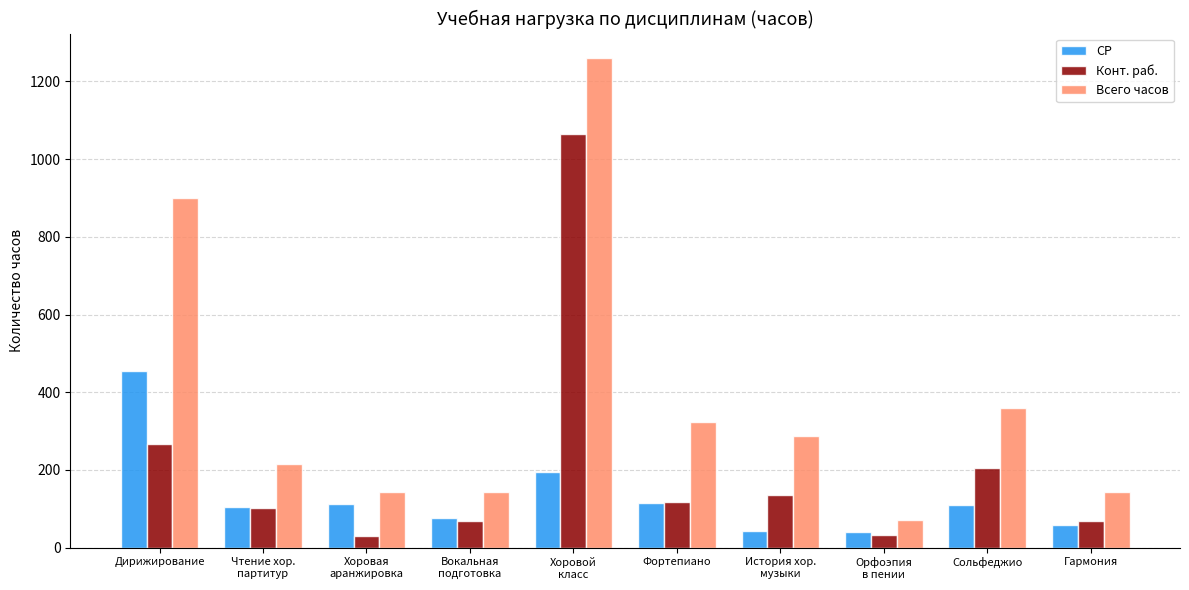

Rank the series by their maximum value, from highest to lowest.

Всего часов, Конт. раб., СР